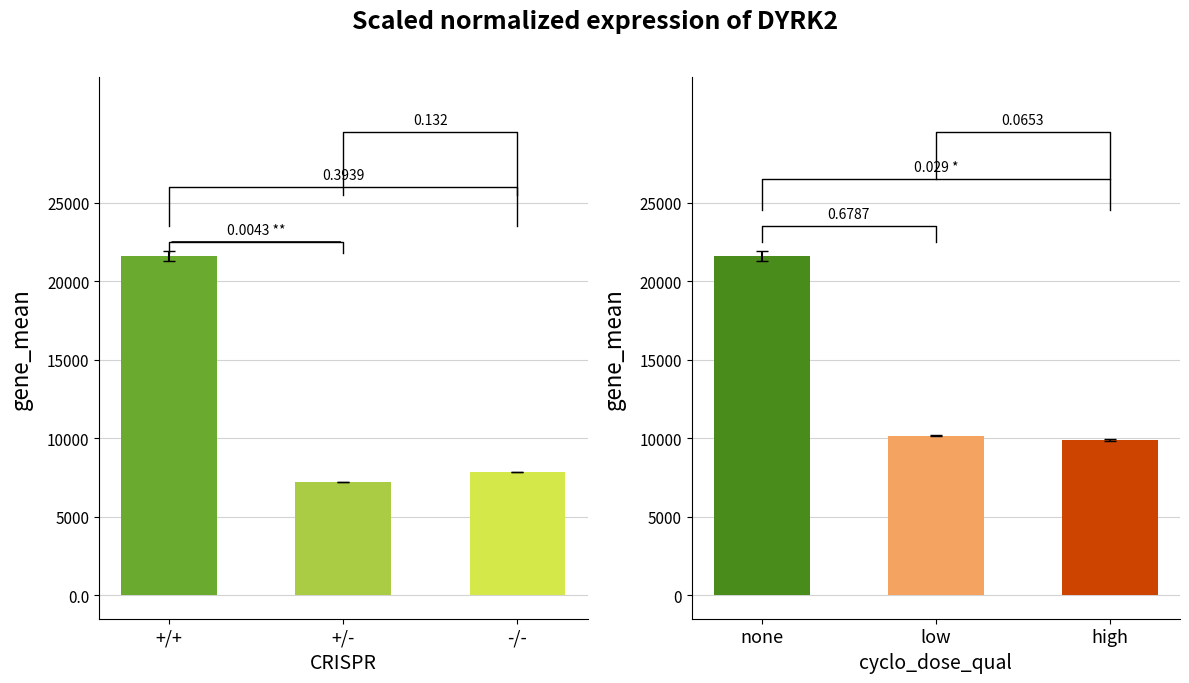

Does the chart contain any negative values?

No